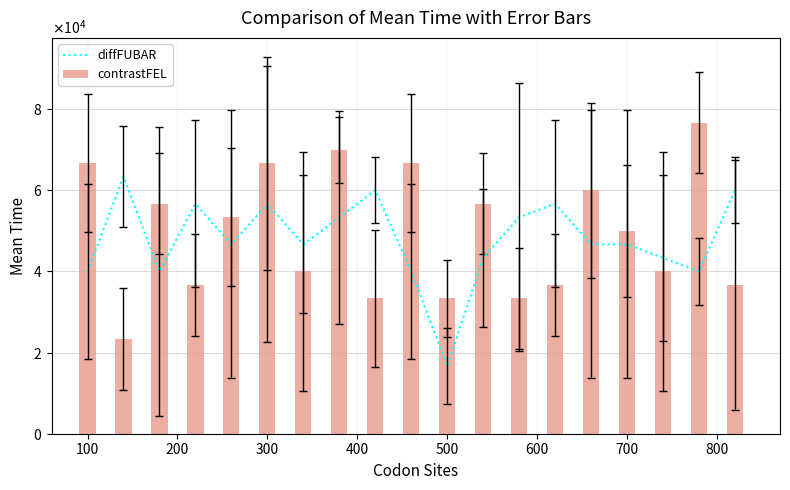

What is the sum of all values?

910000.0